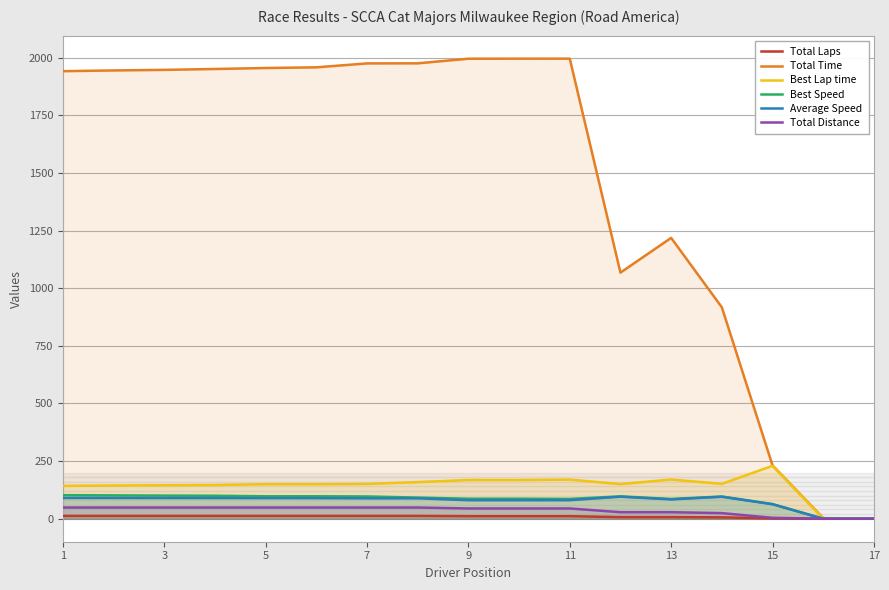

True or false: Best Lap time and Best Speed intersect in this chart.

False